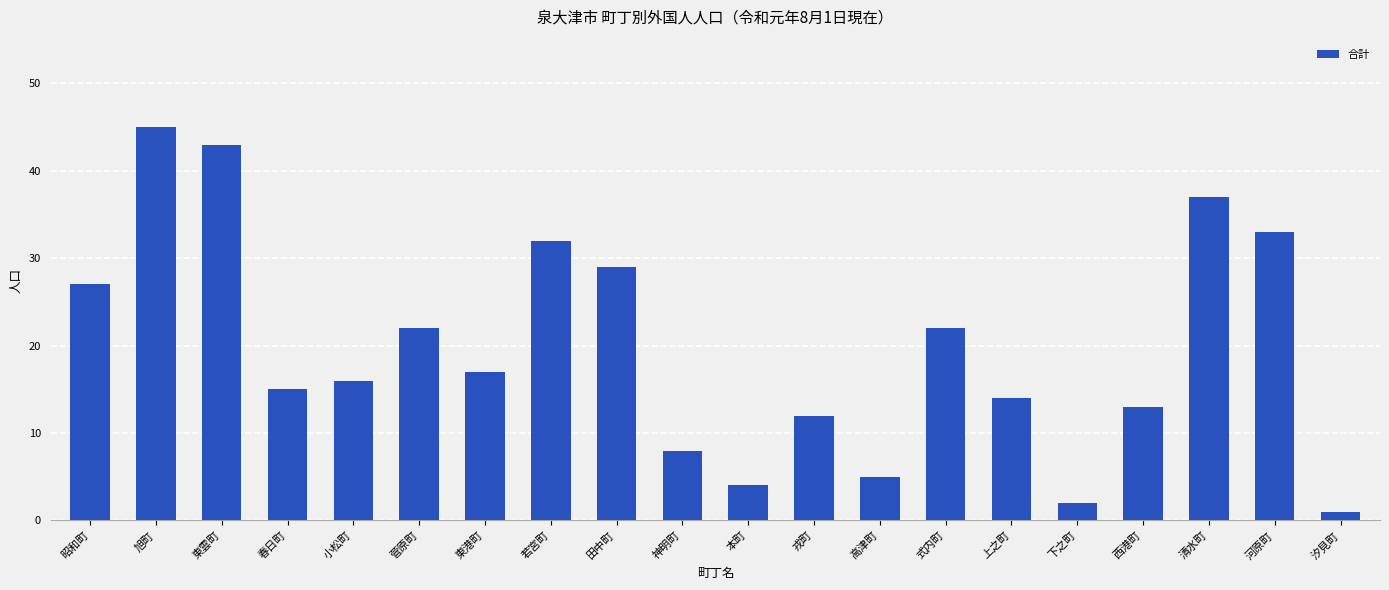

True or false: the data shows 45 at 旭町.

True